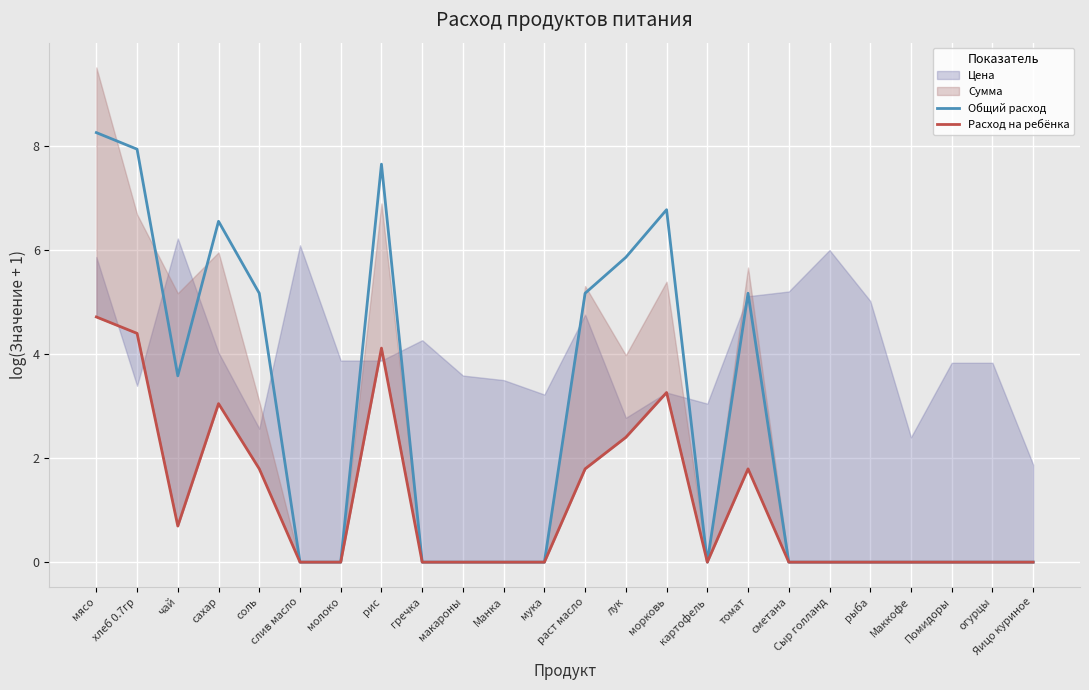

Reading left to right, what are all the values shown in this chart?

Общий расход: мясо=8.3	хлеб 0.7гр=7.9	чай=3.6	сахар=6.5	соль=5.2	слив масло=0.0	молоко=0.0	рис=7.6	гречка=0.0	макароны=0.0	Манка=0.0	мука=0.0	раст масло=5.2	лук=5.9	морковь=6.8	картофель=0.0	томат=5.2	сметана=0.0	Сыр голланд=0.0	рыба=0.0	Маккофе=0.0	Помидоры=0.0	огурцы=0.0	Яицо куриное=0.0
Расход на ребёнка: мясо=4.7	хлеб 0.7гр=4.4	чай=0.7	сахар=3.0	соль=1.8	слив масло=0.0	молоко=0.0	рис=4.1	гречка=0.0	макароны=0.0	Манка=0.0	мука=0.0	раст масло=1.8	лук=2.4	морковь=3.3	картофель=0.0	томат=1.8	сметана=0.0	Сыр голланд=0.0	рыба=0.0	Маккофе=0.0	Помидоры=0.0	огурцы=0.0	Яицо куриное=0.0